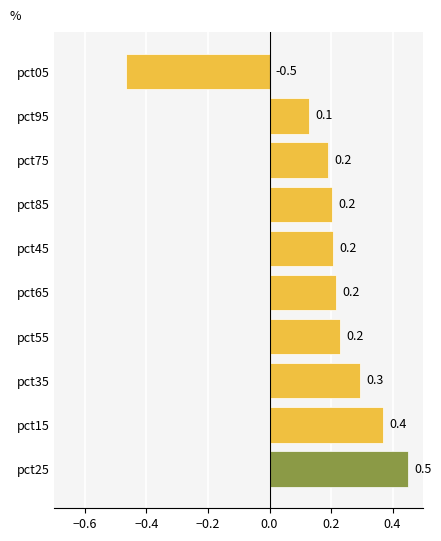

How many distinct data groups are displayed?

1